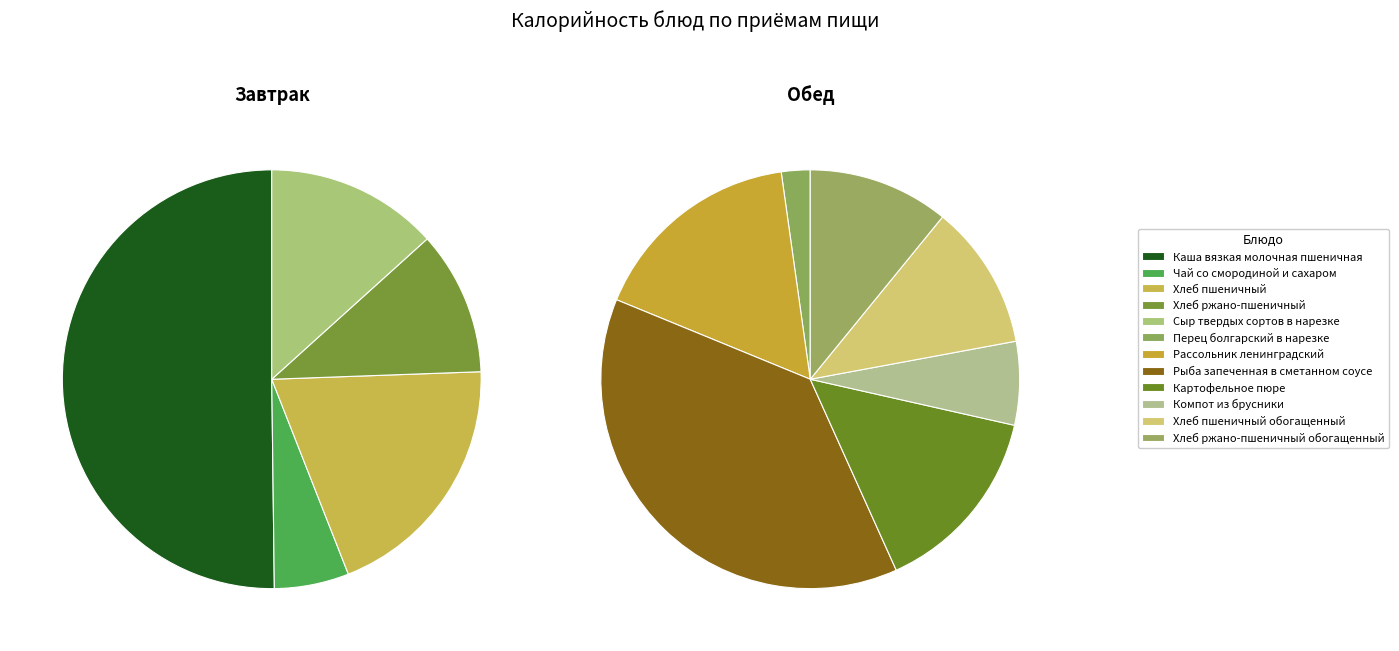

Do Хлеб пшеничный обогащенный and Компот из брусники together represent more than half of the pie?

No